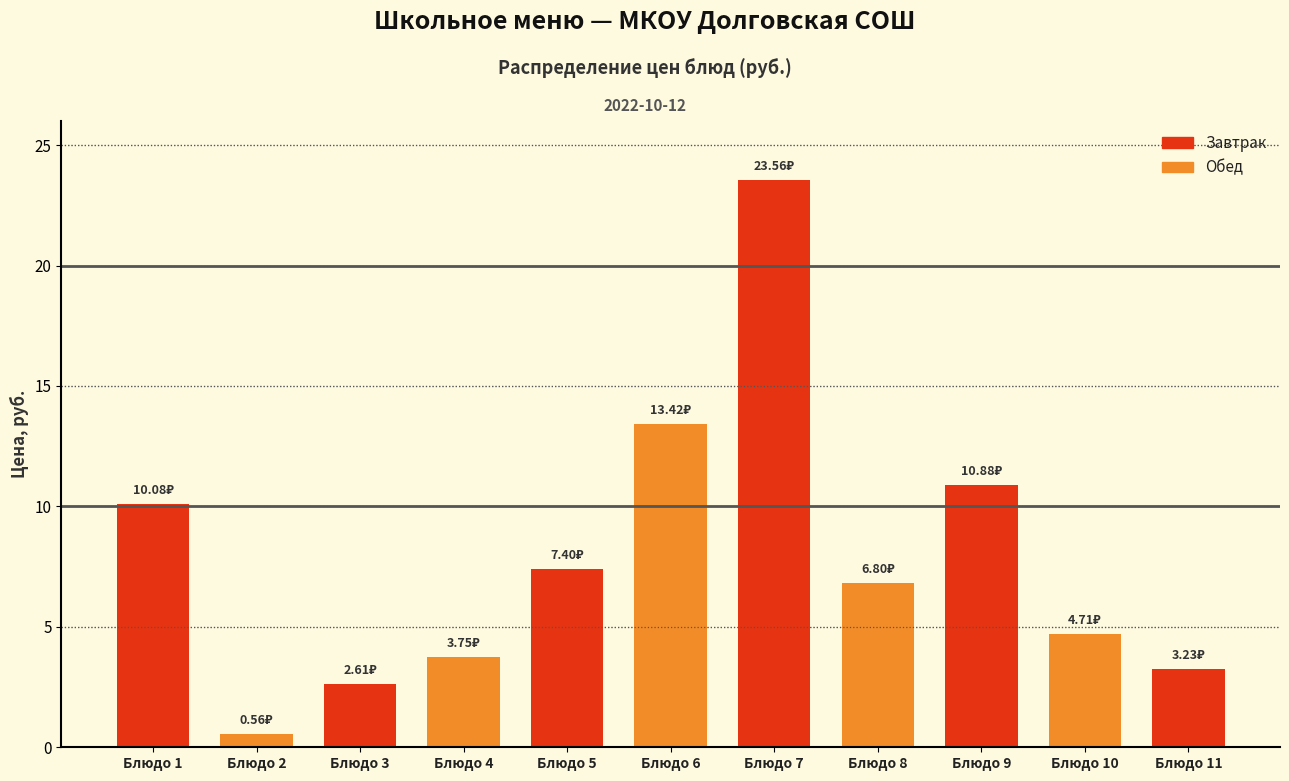

List the labels in order of value, largest first.

Блюдо 7, Блюдо 6, Блюдо 9, Блюдо 1, Блюдо 5, Блюдо 8, Блюдо 10, Блюдо 4, Блюдо 11, Блюдо 3, Блюдо 2